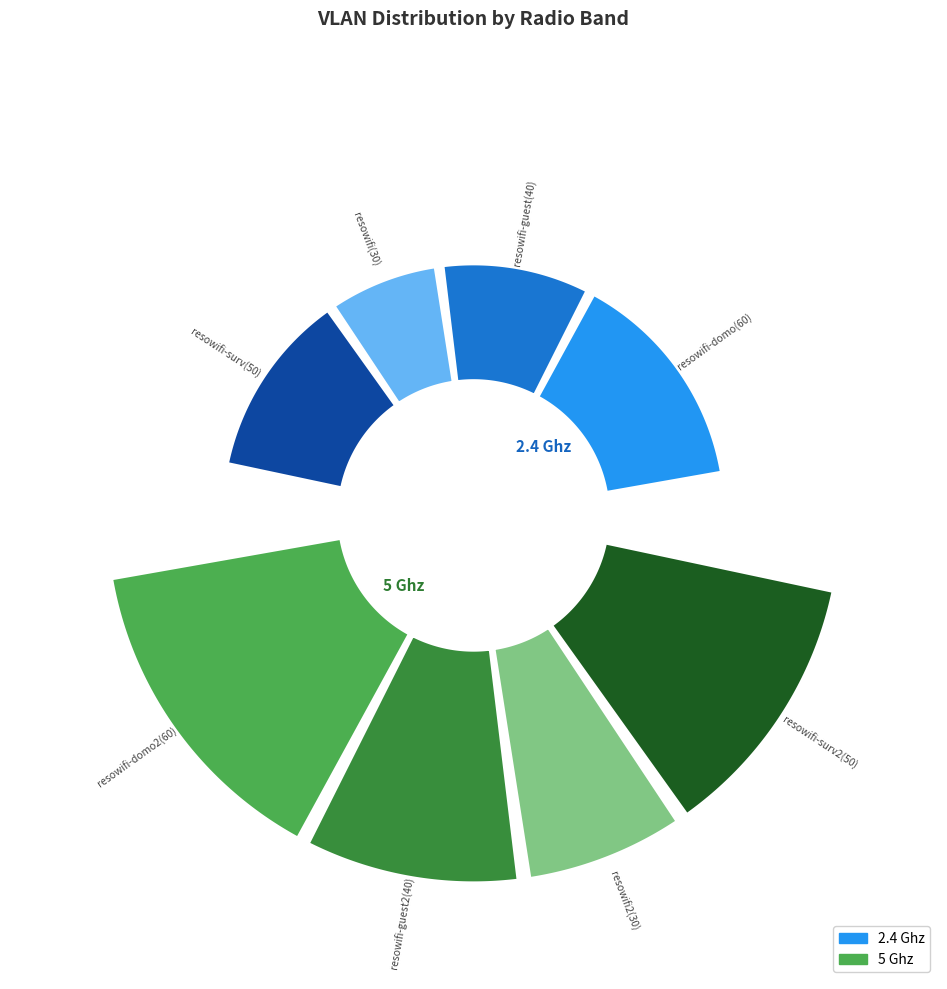

To the nearest percent, what is the combined percentage of resowifi-domo and resowifi-surv?

61%